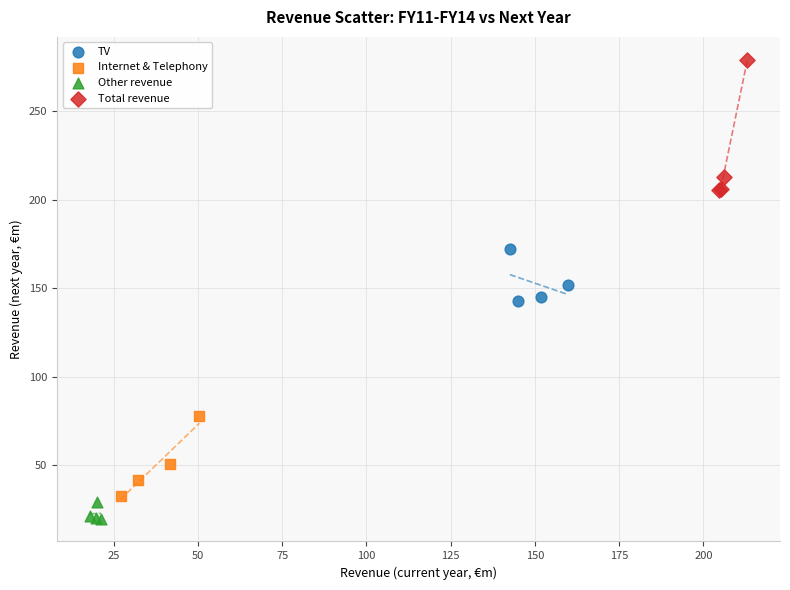

Which series has the widest spread of Y values?

Total revenue